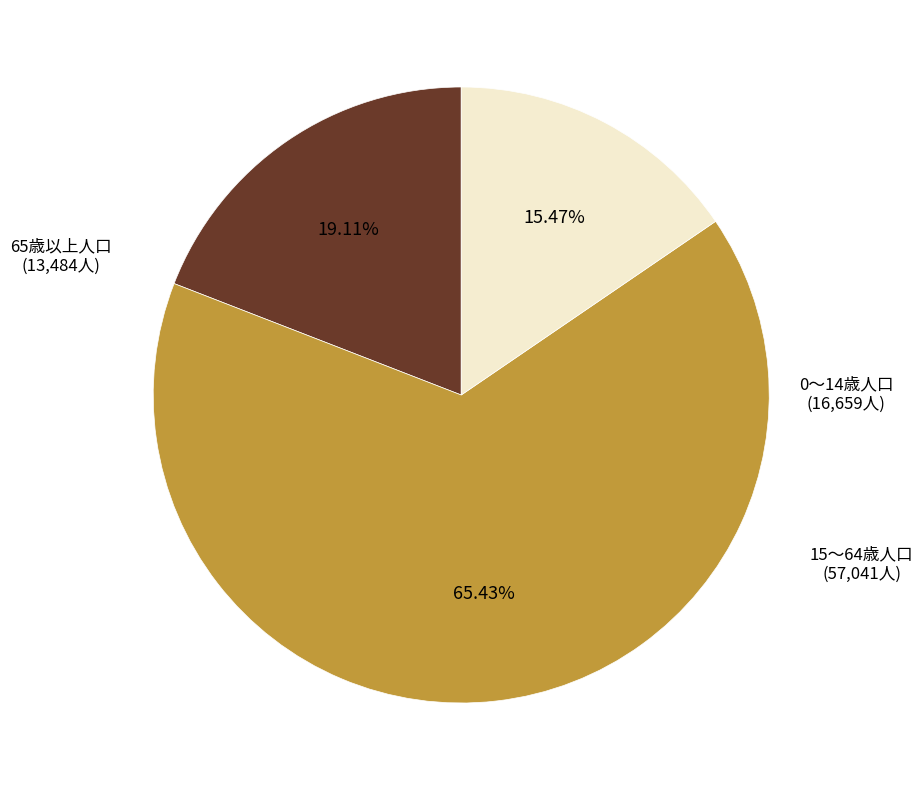

Which slice is the largest?

15～64歳人口